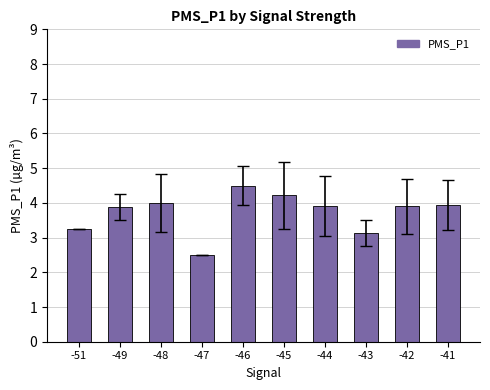

The value at -44 is 6.7. True or false?

False